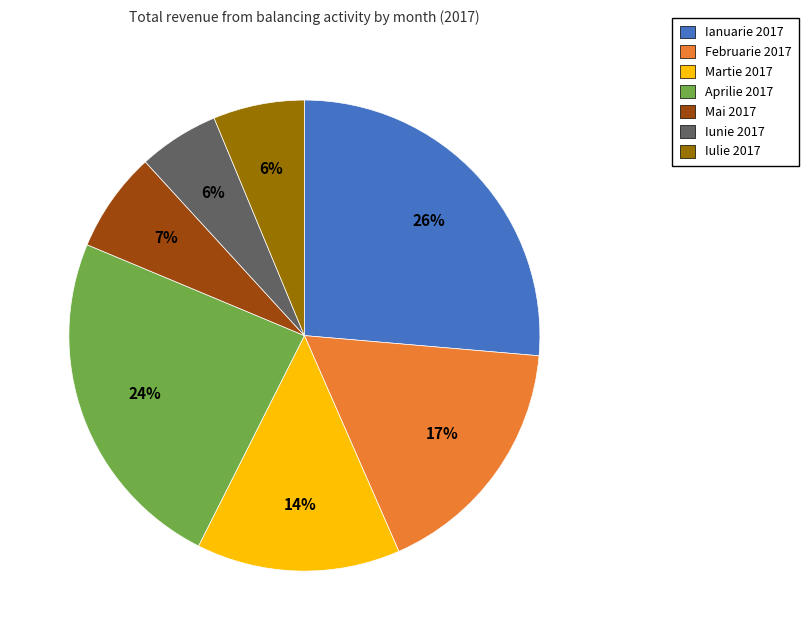

Combined, do Iunie 2017 and Martie 2017 account for over 50%?

No